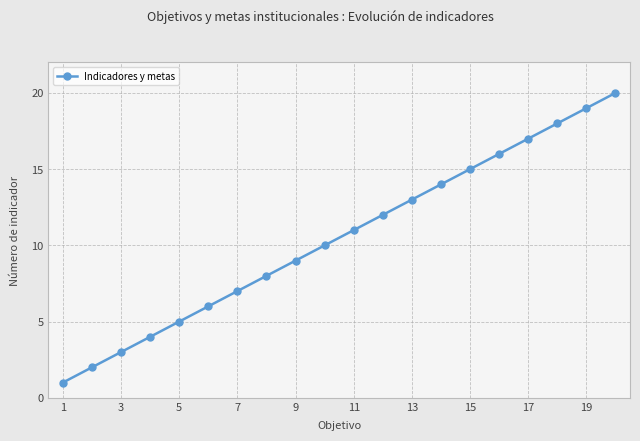

What is the maximum value shown in the chart?

20